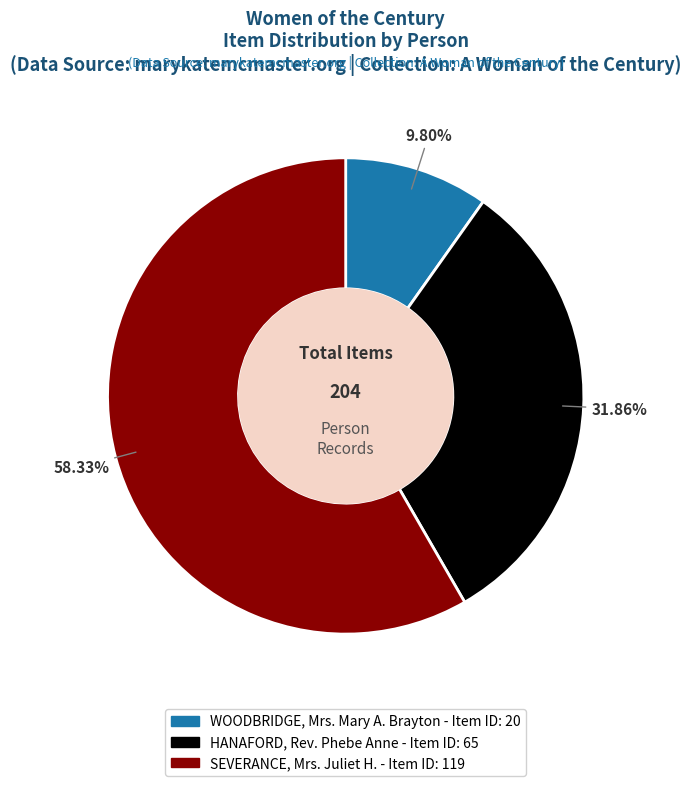

Rank the categories by value from lowest to highest.

WOODBRIDGE, Mrs. Mary A. Brayton, HANAFORD, Rev. Phebe Anne, SEVERANCE, Mrs. Juliet H.